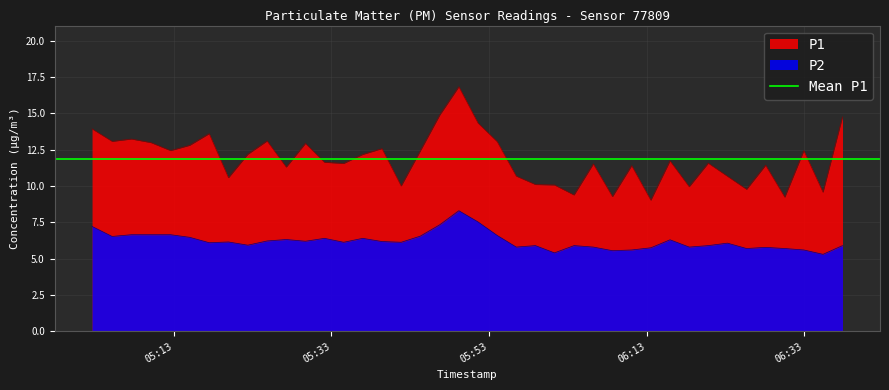

At 2023-06-05T05:54:03, list the series in order from largest to smallest.

P1, P2